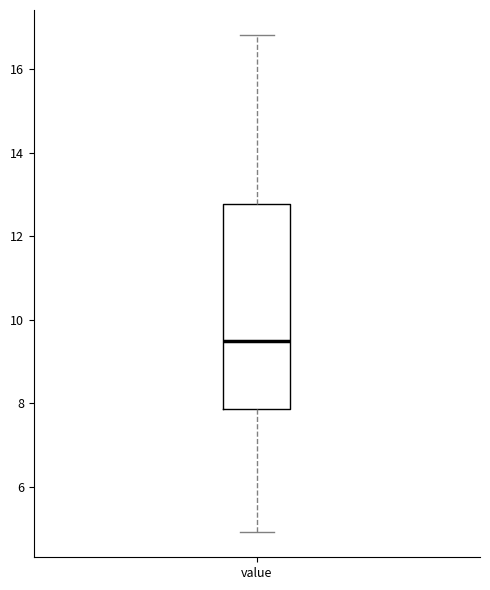

Transcribe this box plot: give where the median line is, the range the box spans, and where the two whiskers end, as read against the y-axis. The values are not printed on the chart, so give them approximately, as read against the axis.

median 9.6, box 7.8 to 12.8, whiskers 5.0 to 16.8